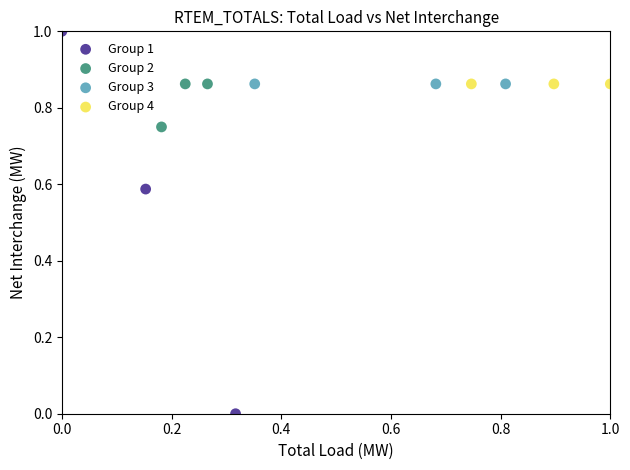

Which series contains the lowest Y value?

Group 1